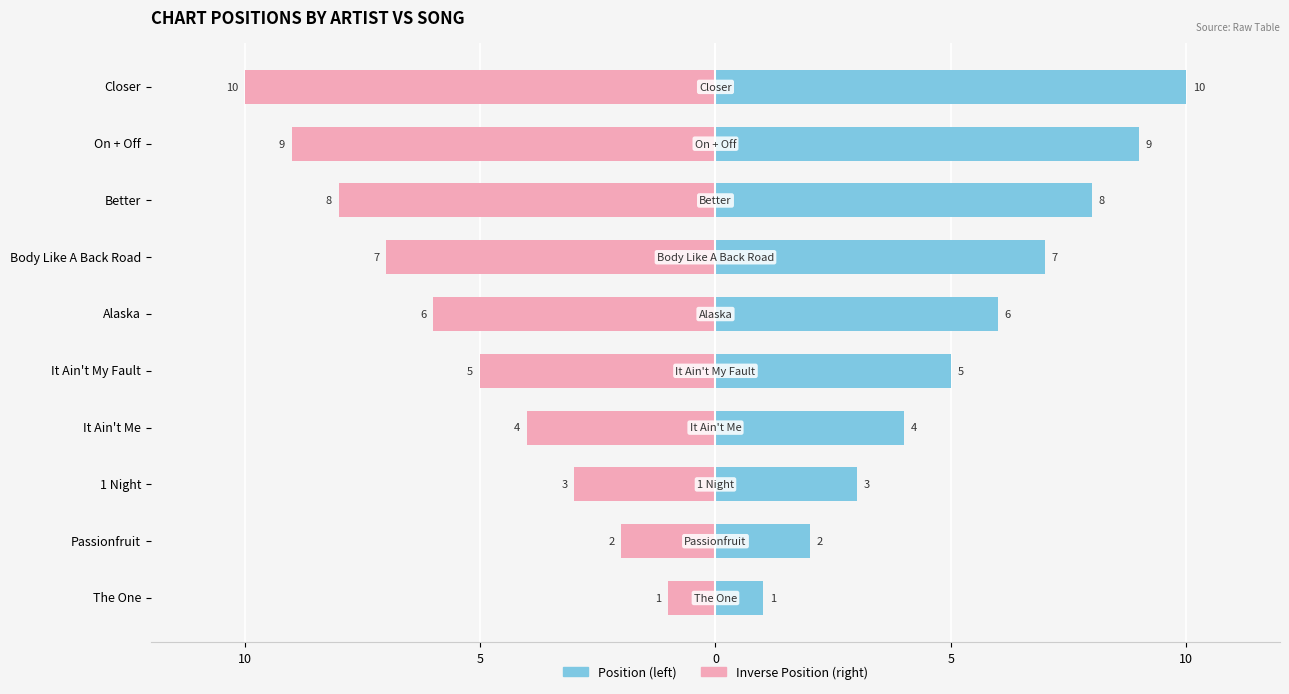

How many bars are there in total?

20